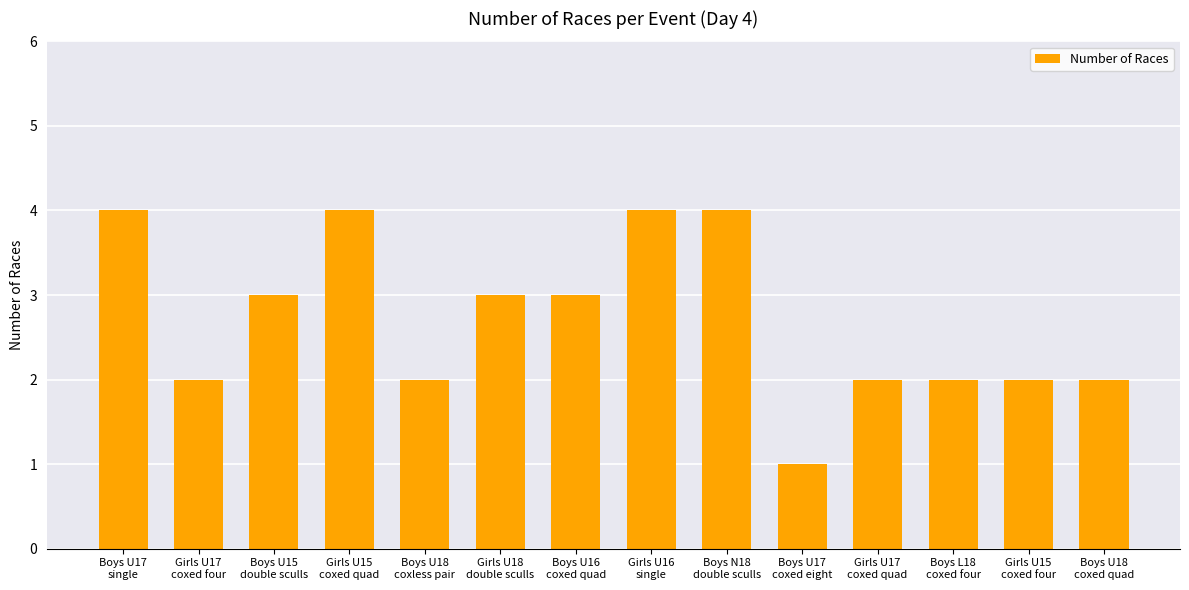

Between Boys U18
coxless pair and Girls U18
double sculls, which is larger?

Girls U18
double sculls